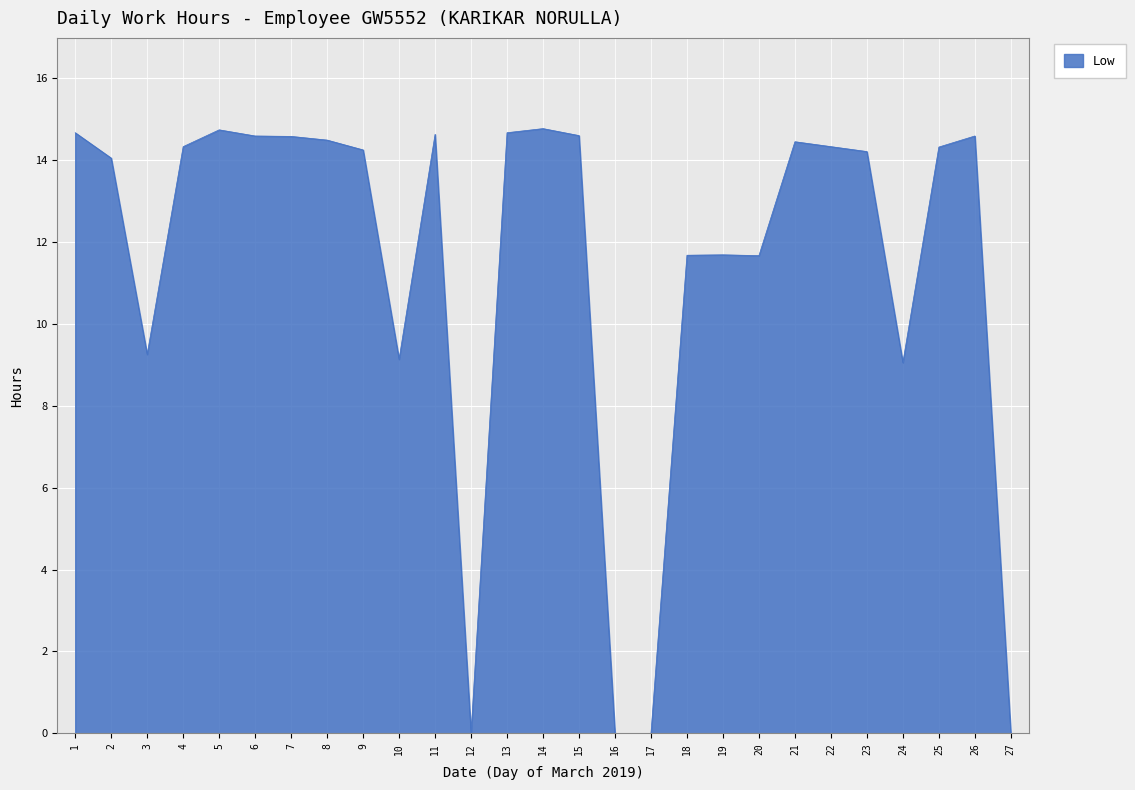

What is the ratio of the value at 13 to the value at 26?

1.0